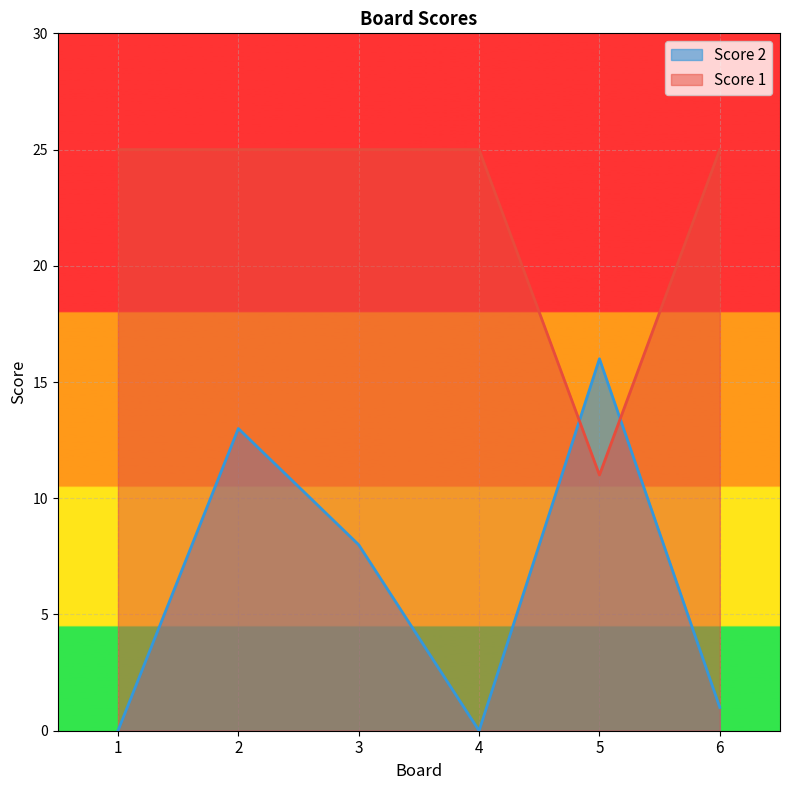

True or false: Score 1 has more than 2 interior local peaks.

False